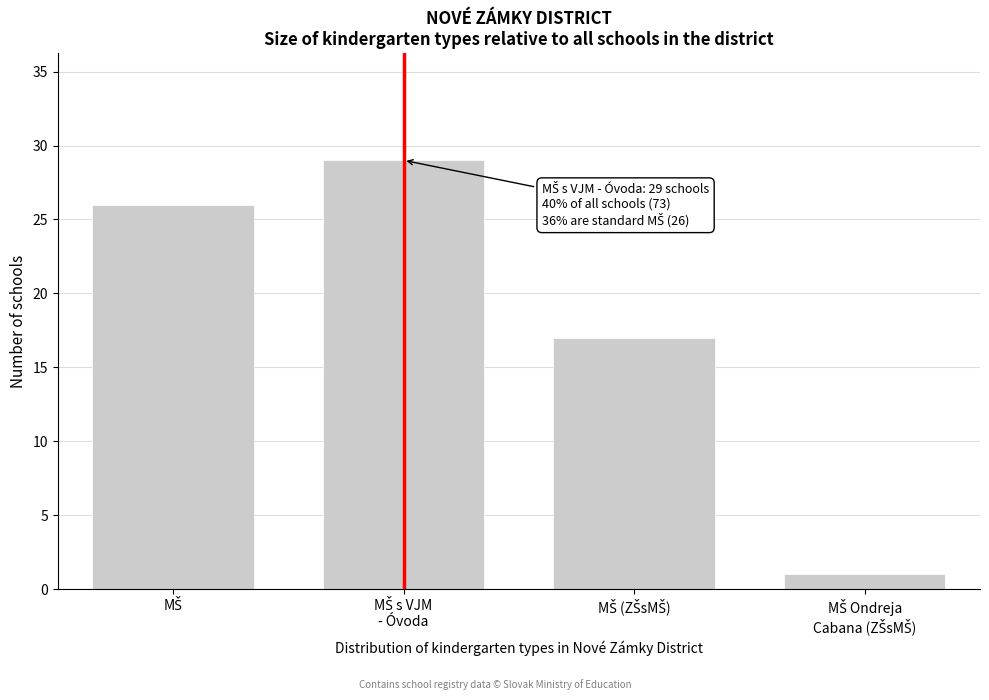

Reading right to left, transcribe all the data shown in this chart.

1	17	29	26